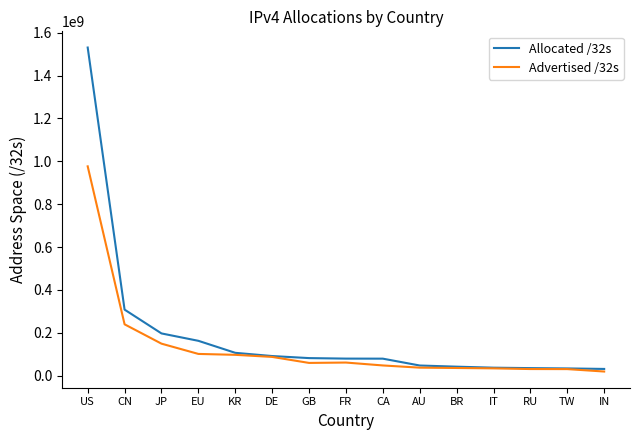

The Advertised /32s series shows 36199040 at BR. True or false?

True